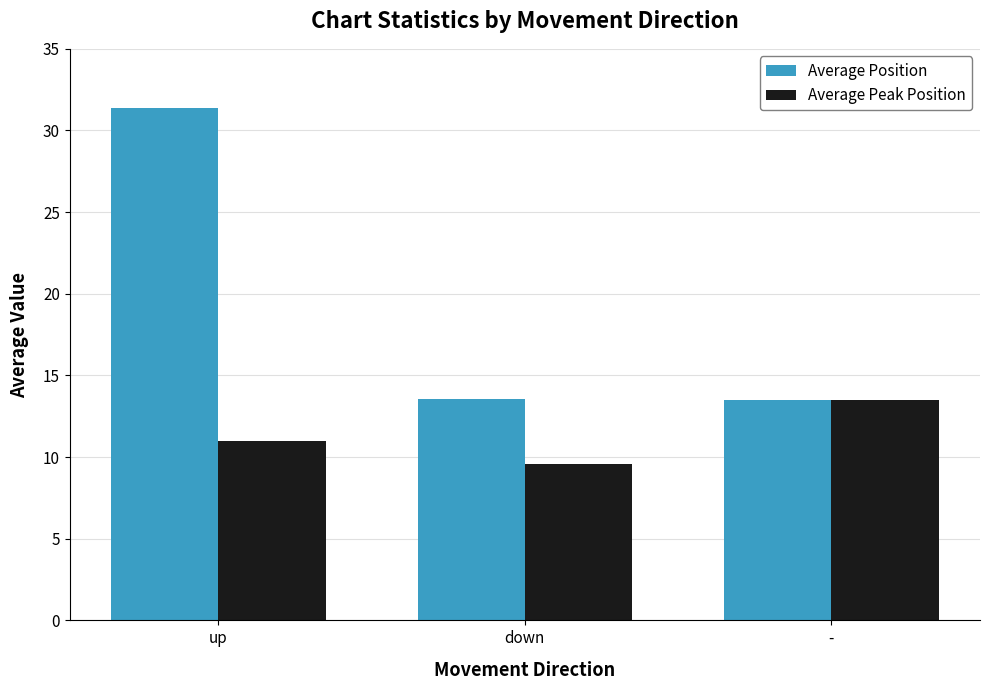

True or false: Average Peak Position has a value of 6.4 at -.

False